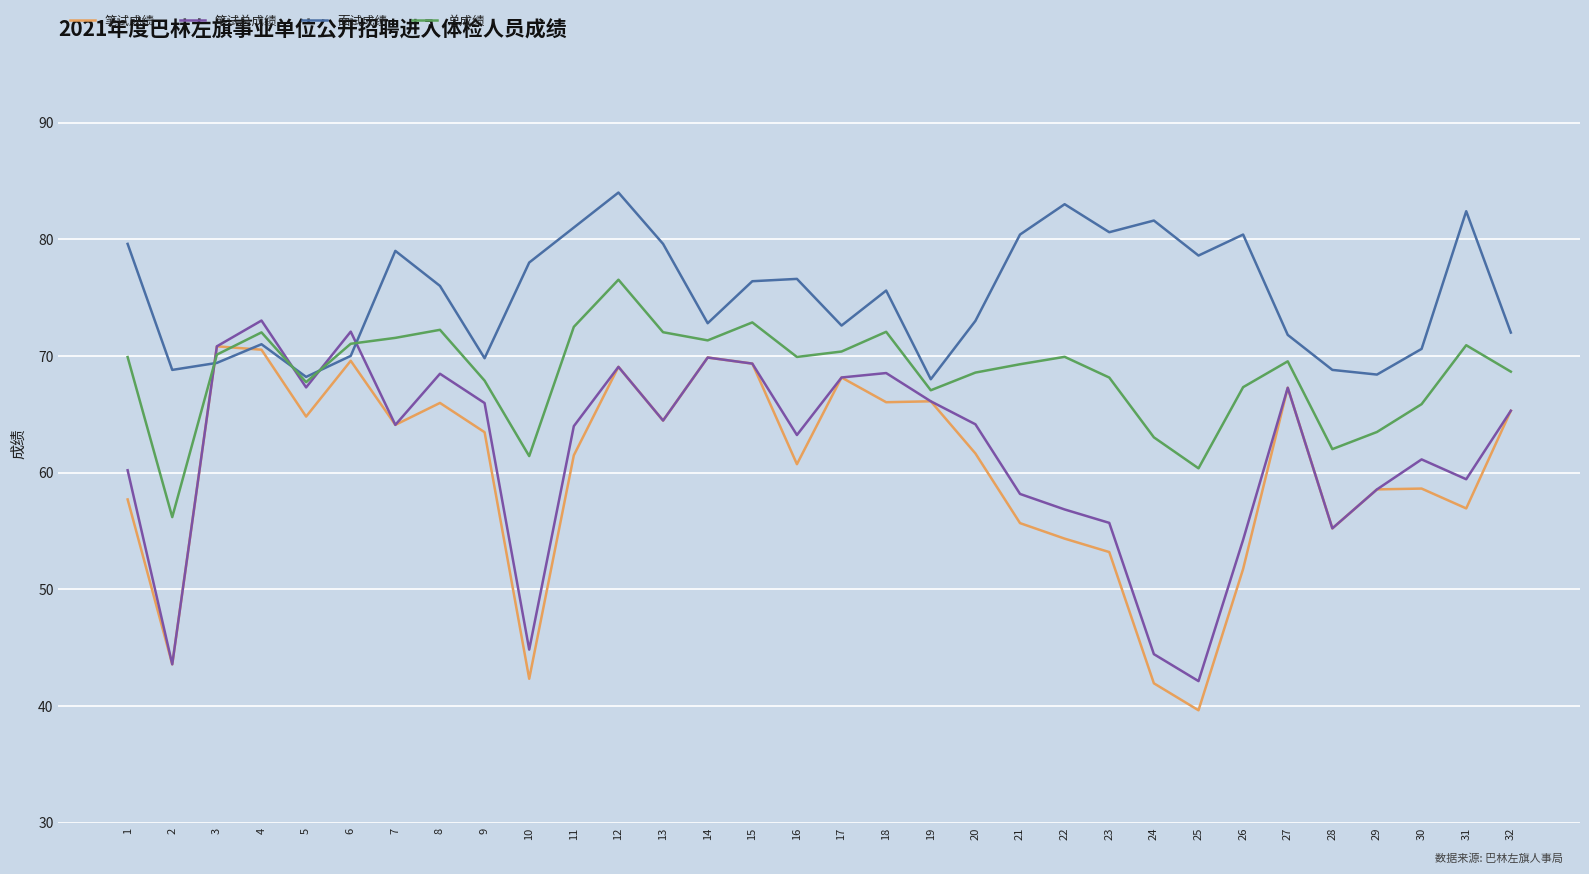

What is the spread (max minus min) of values at 9?

6.3